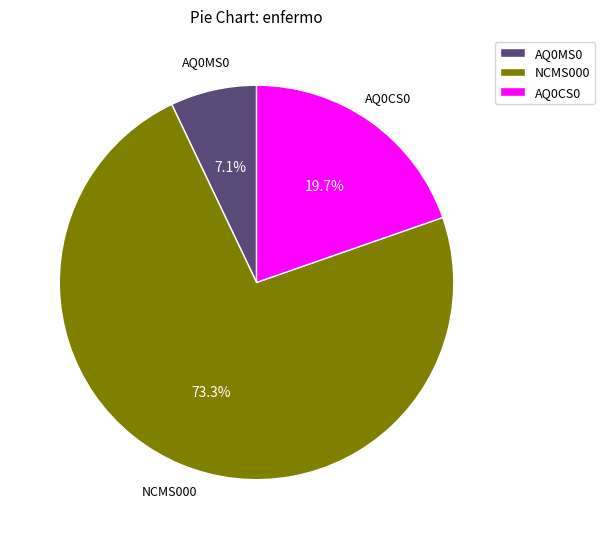

Between AQ0CS0 and NCMS000, which is larger?

NCMS000